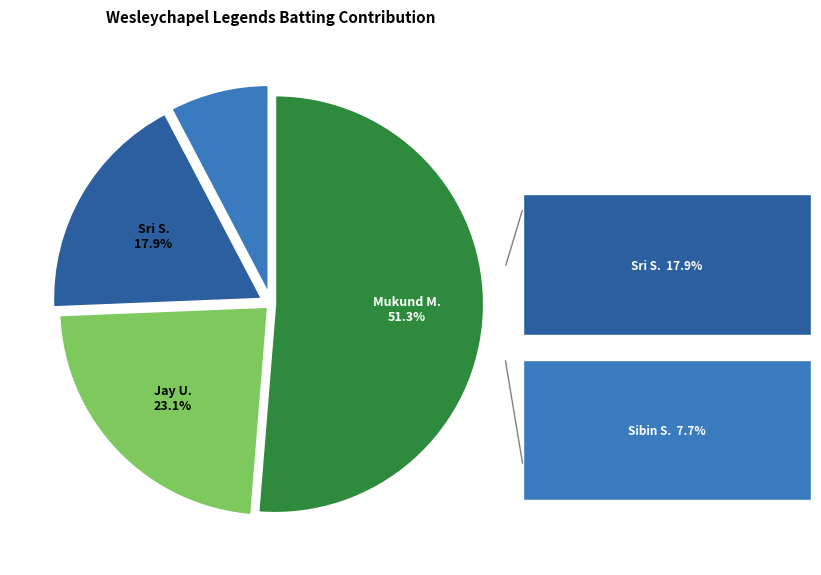

Does any single category account for the majority?

Yes